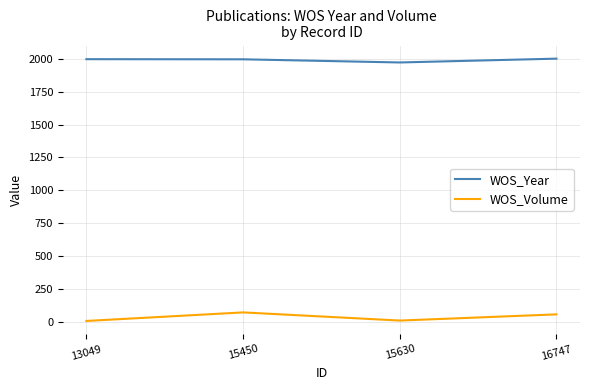

How many lines are shown in the chart?

2